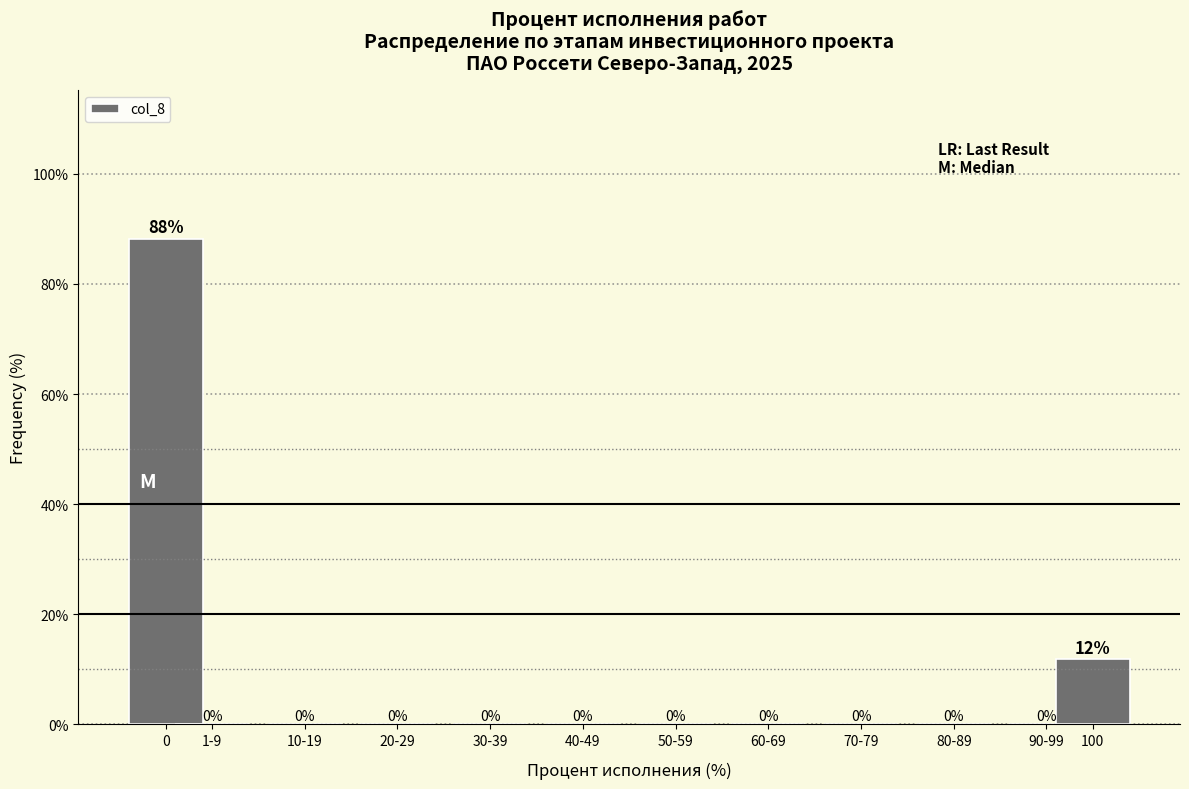

True or false: the data shows -48.4 at 70-79.

False